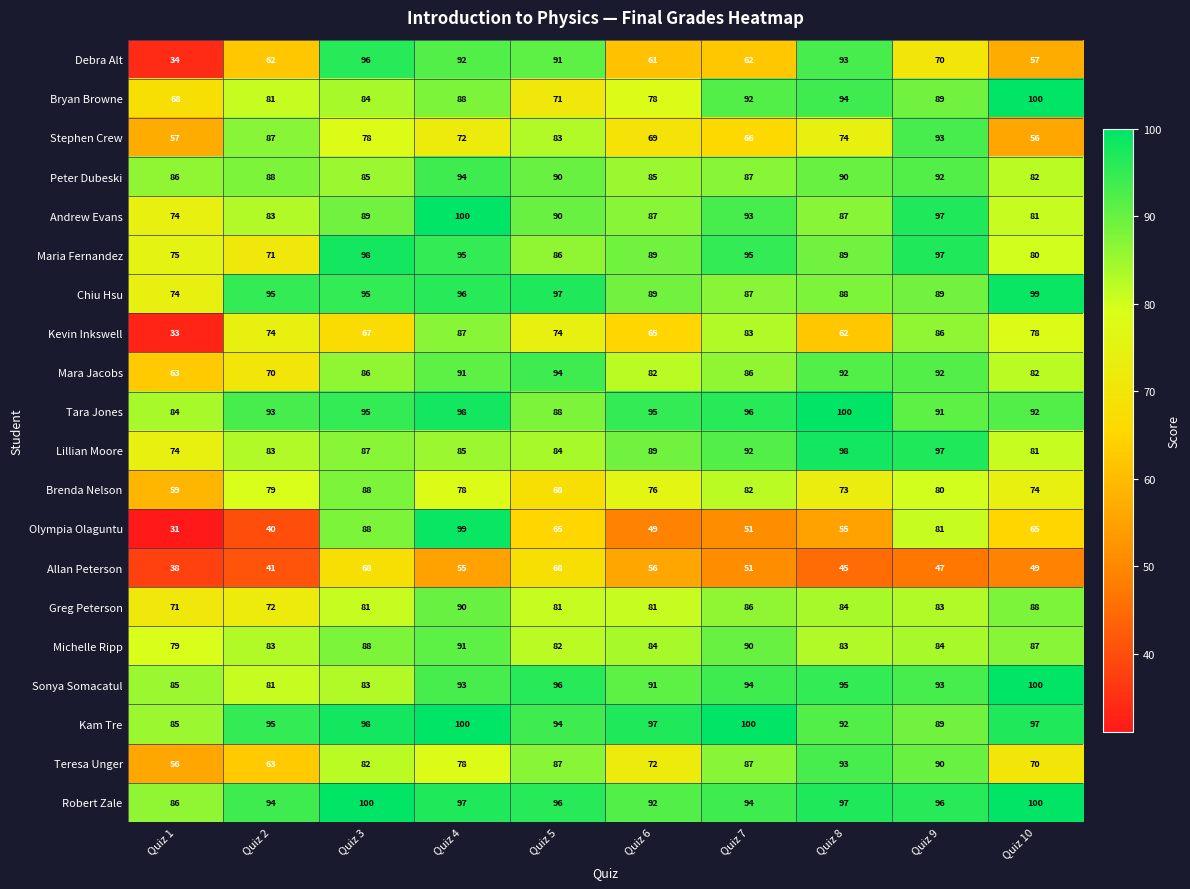

Which series has the widest spread of values?

Olympia Olaguntu